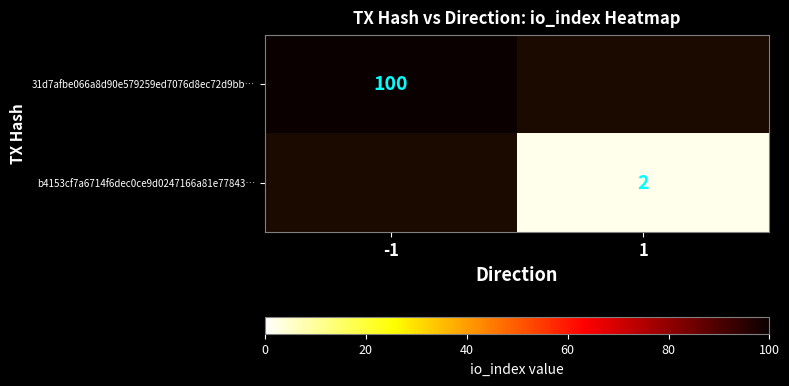

The b4153cf7a6714f6dec0ce9d0247166a81e77843… series shows 3 at 1. True or false?

False